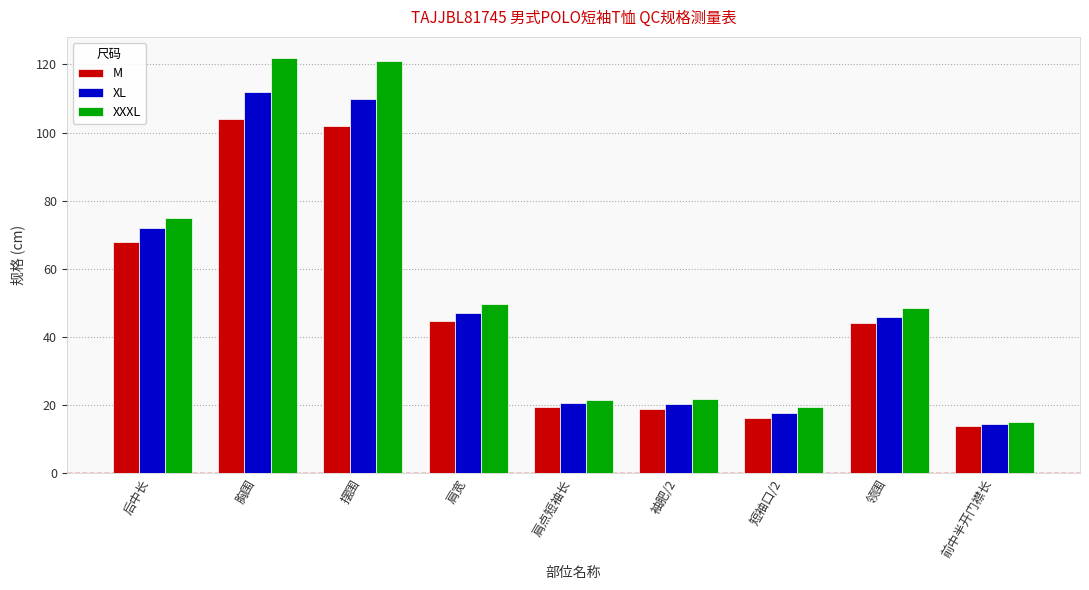

What position from the right is 肩点短袖长?

5